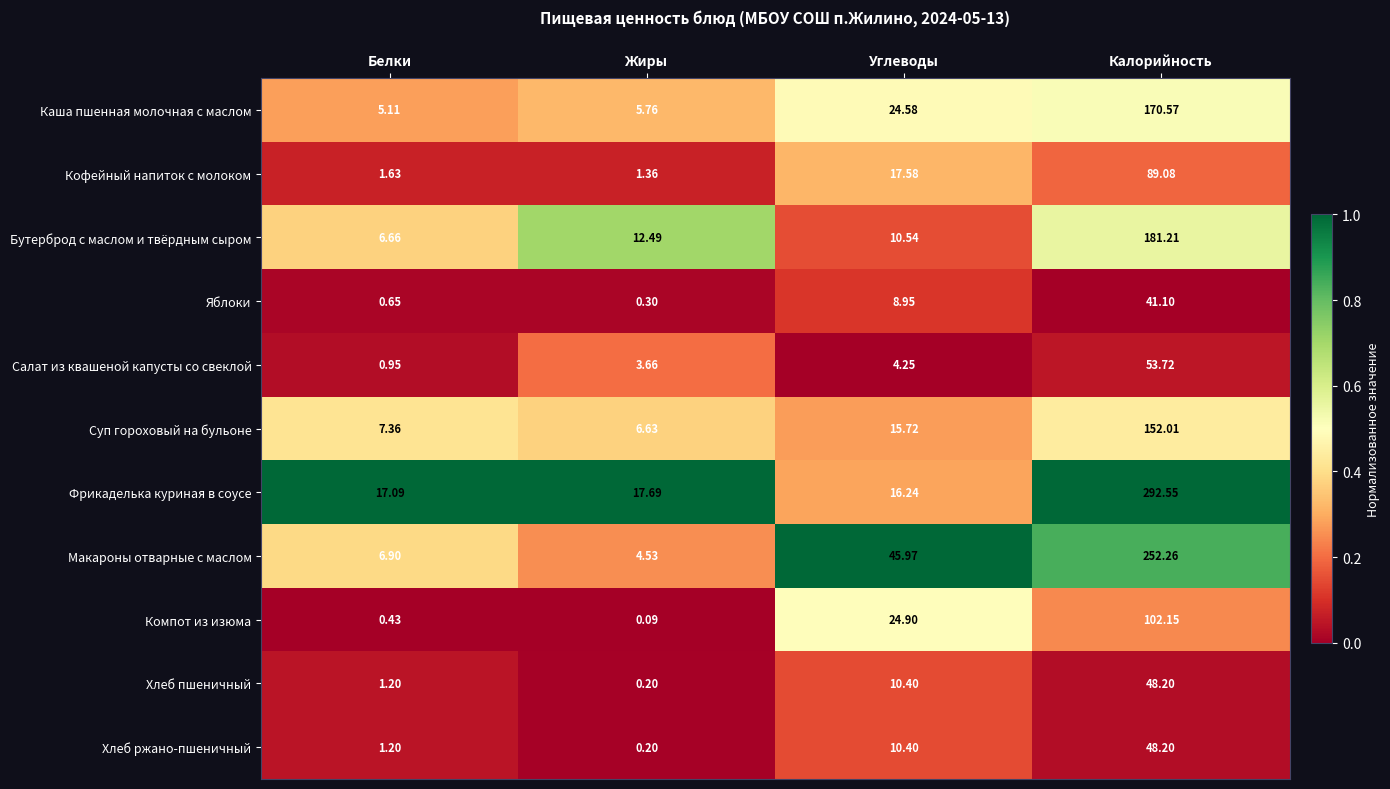

Which category has the highest value across all series?

Калорийность